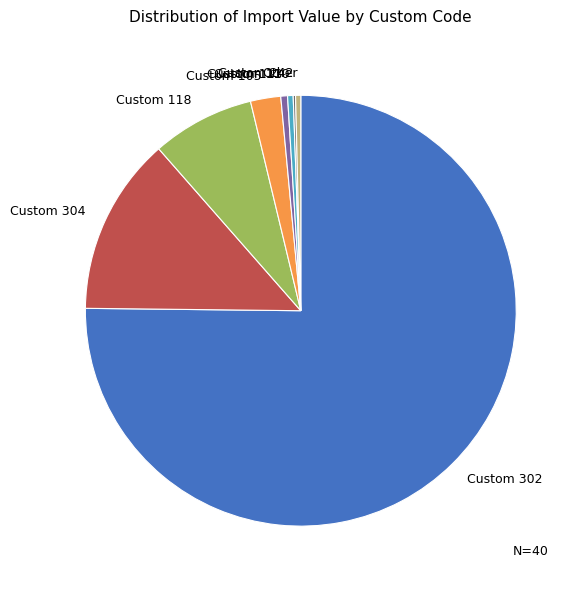

Is it true that Other is 0% of the pie?

True